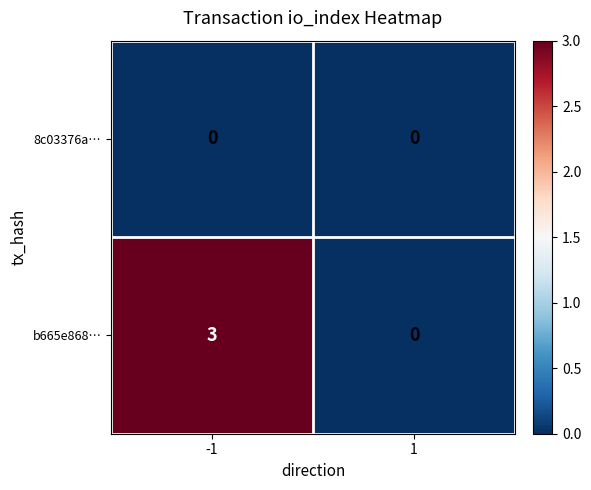

Which series has the largest range (max minus min)?

b665e868…